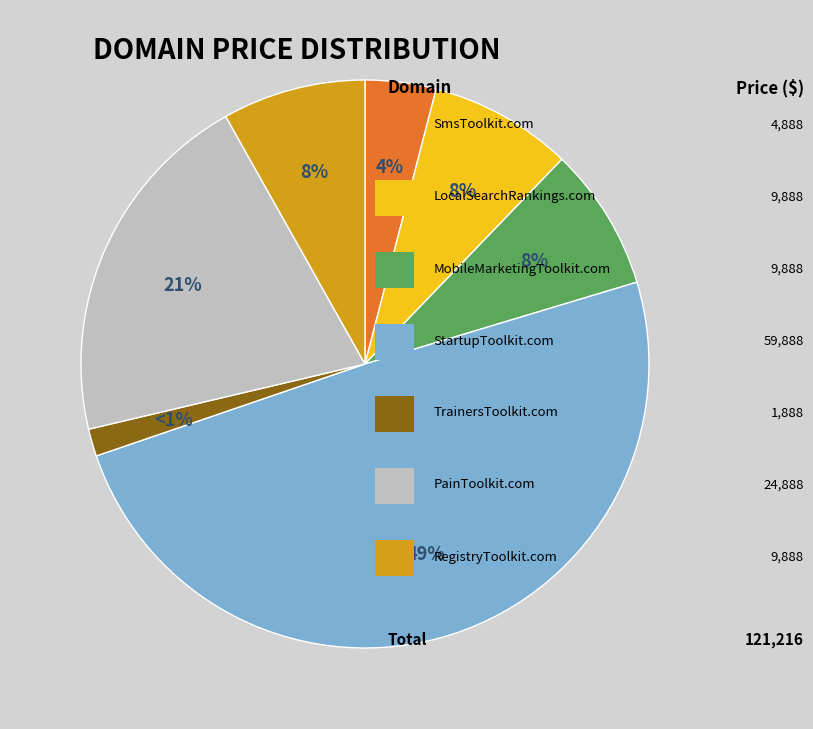

To the nearest percent, what percentage of the pie is MobileMarketingToolkit.com?

8%